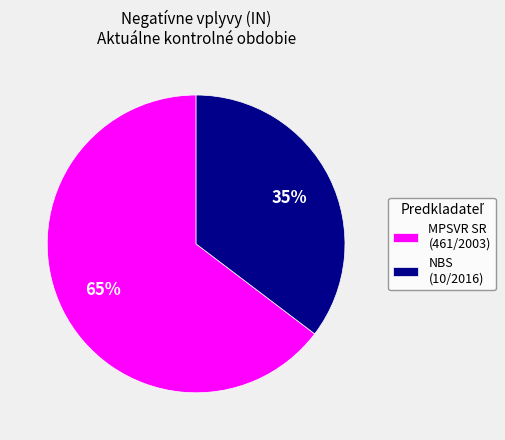

Which has a higher value, MPSVR SR (461/2003) or NBS (10/2016)?

MPSVR SR (461/2003)